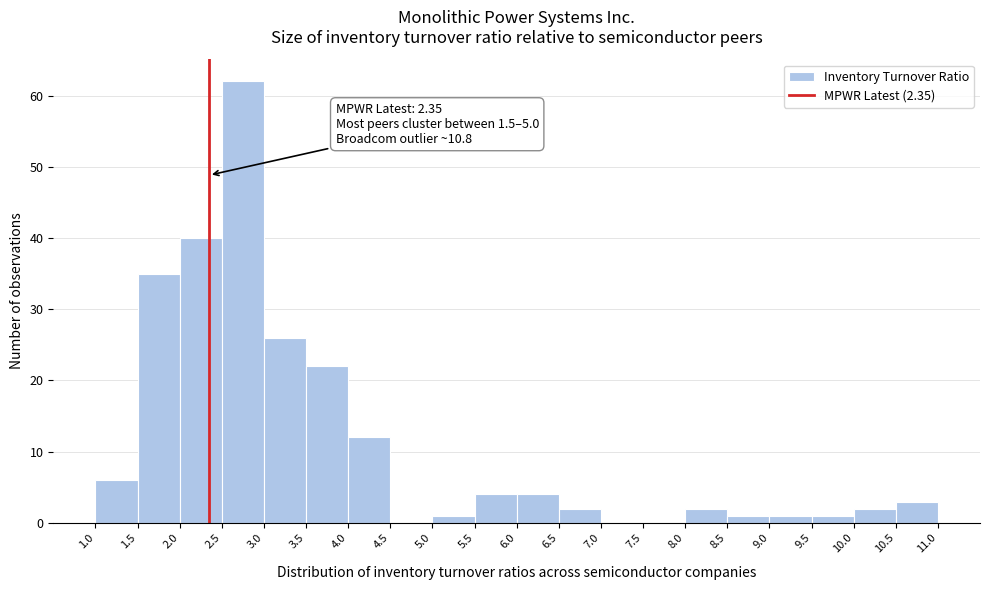

Over which range of the x-axis is the bar tallest?

2.5 to 3.0